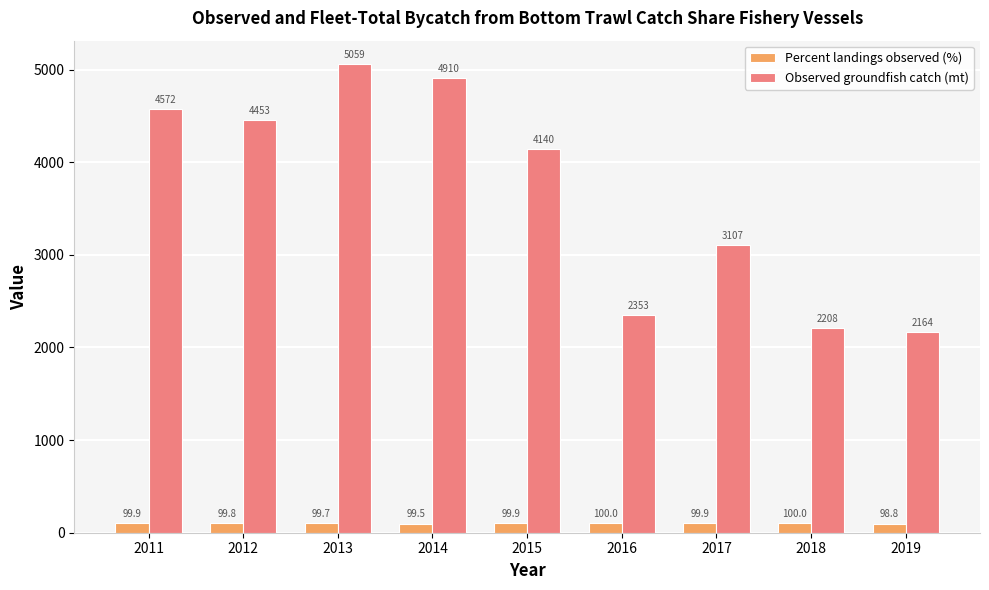

What is the sum of all Observed groundfish catch (mt) values?

32966.7